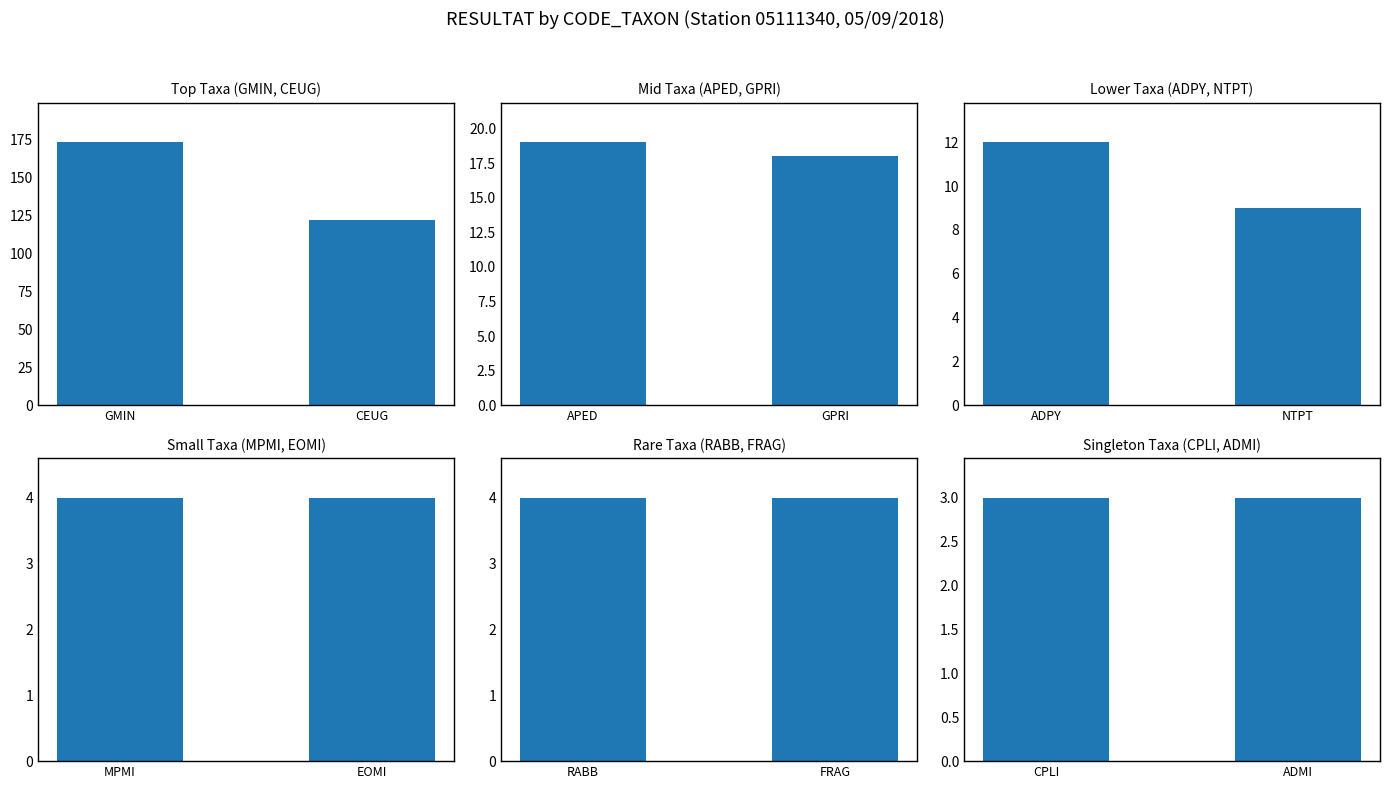

What is the difference between the highest and lowest values at CEUG?

119